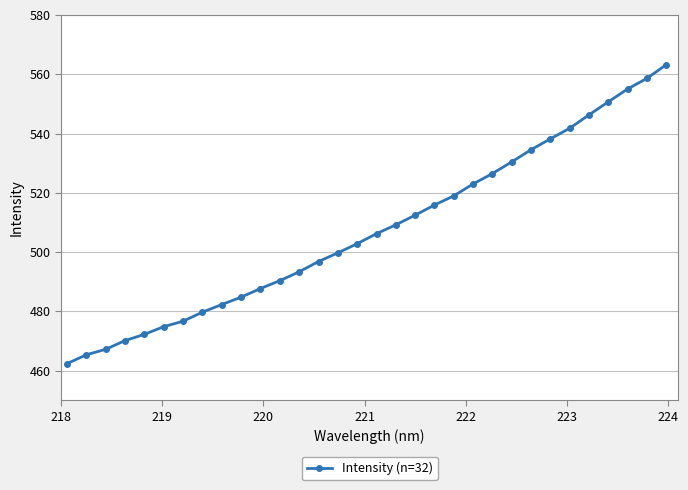

How many series are shown in this chart?

1